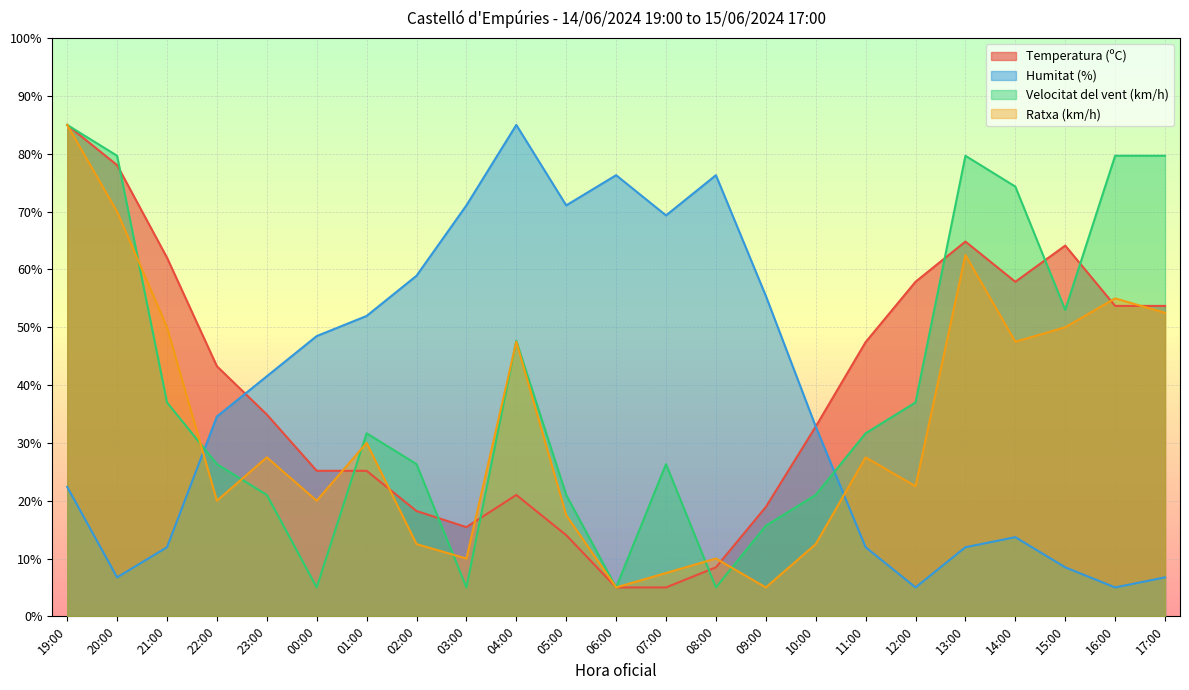

Where is the first local maximum for Velocitat del vent (km/h)?

01:00